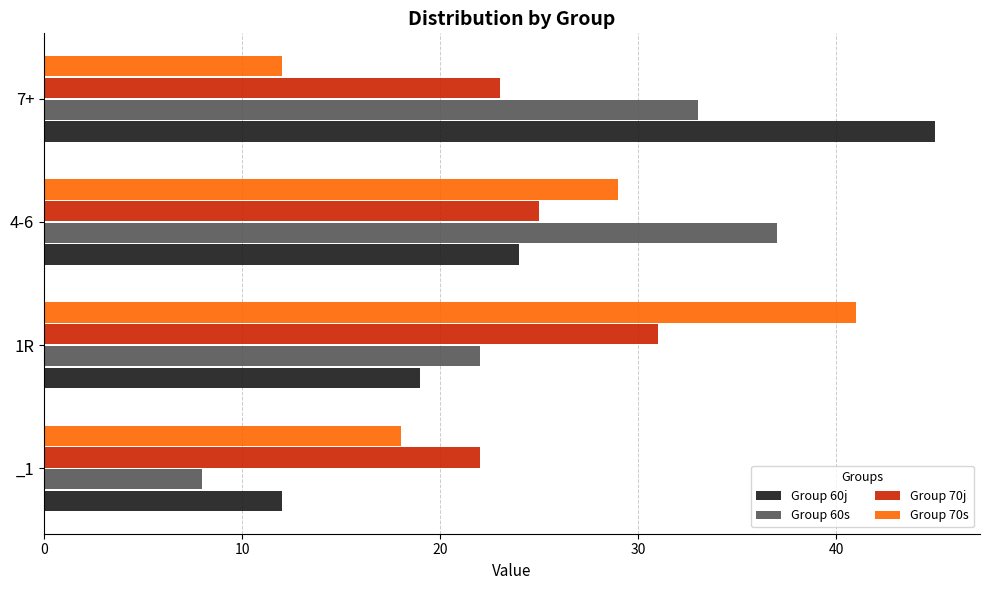

What is the total value across all series at 7+?

113